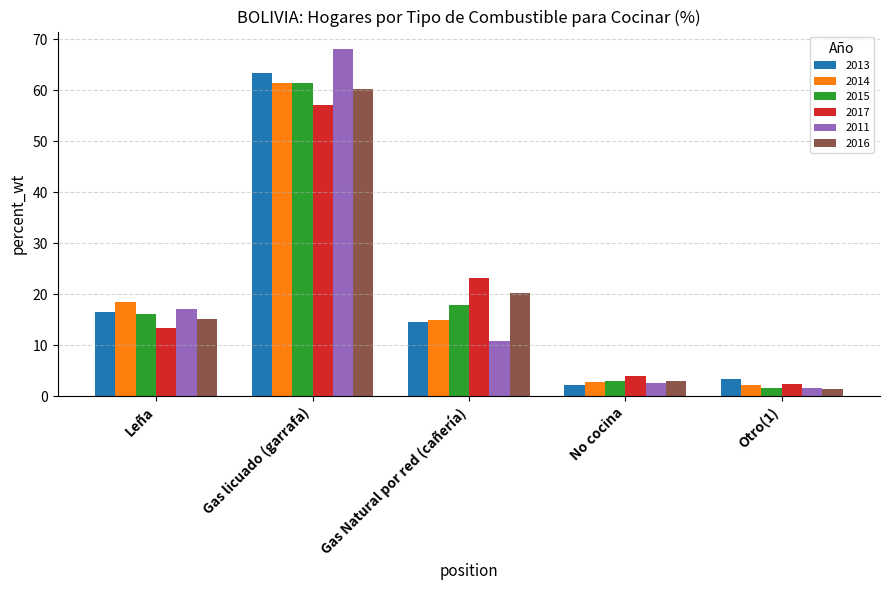

What is the label of the 2nd bar from the right?

No cocina